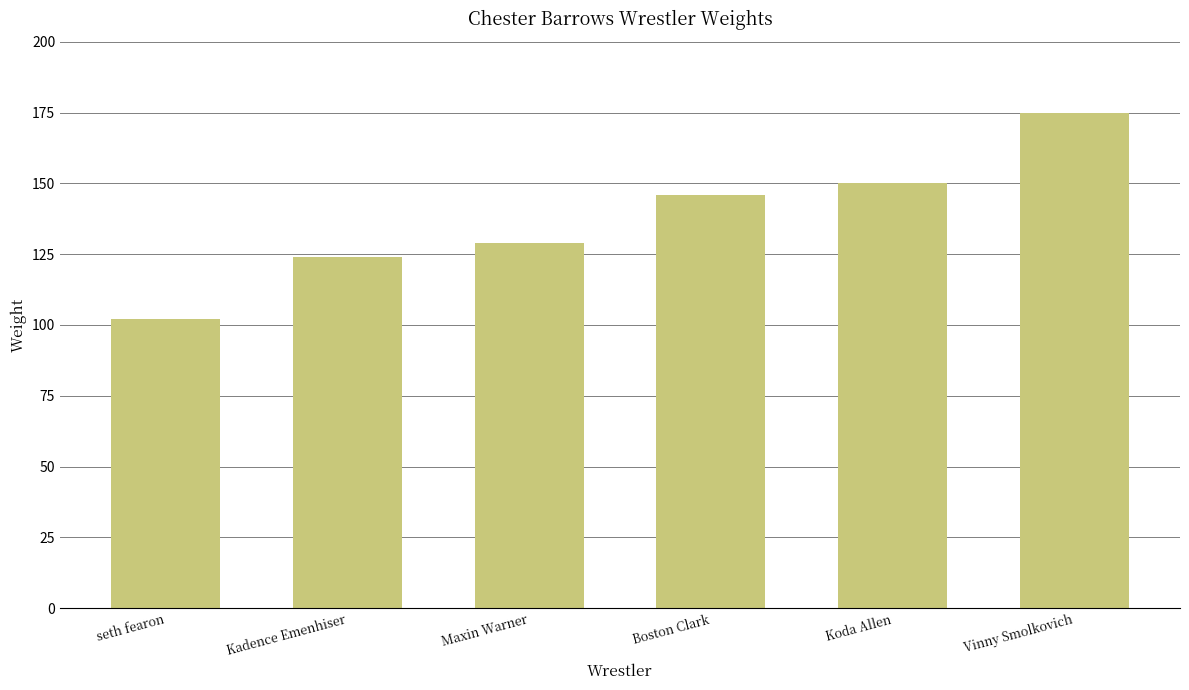

What is the smallest value displayed?

102